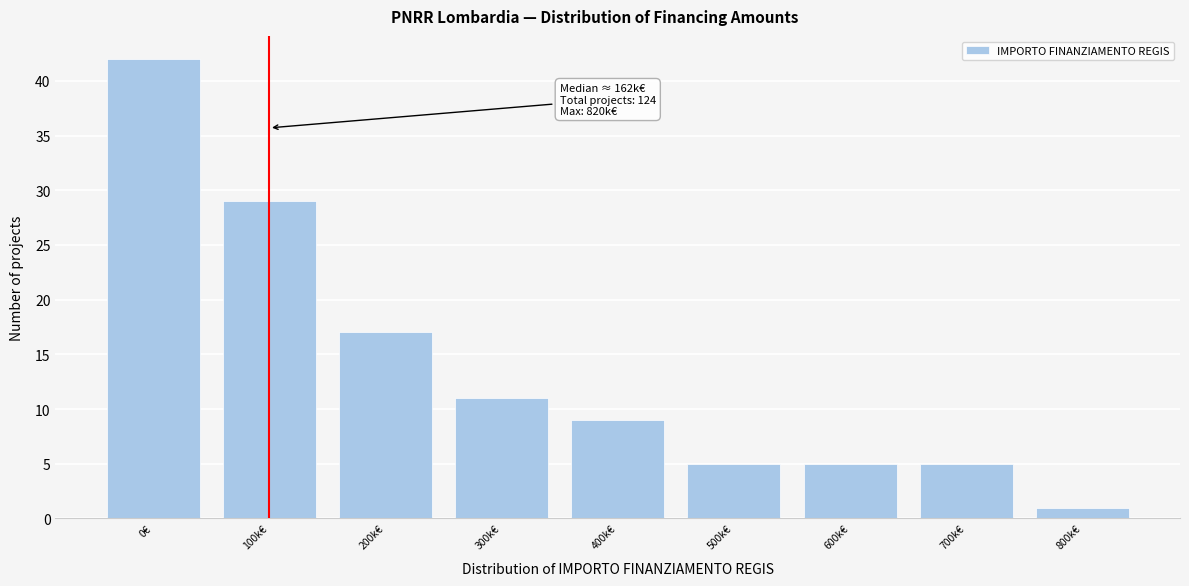

Reading left to right, extract all data points from this chart.

0€=42	100k€=29	200k€=17	300k€=11	400k€=9	500k€=5	600k€=5	700k€=5	800k€=1